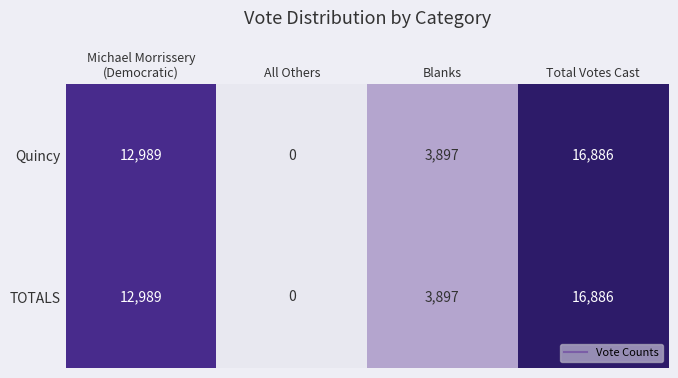

What is the difference between the second highest and minimum values in the Quincy series?

12989